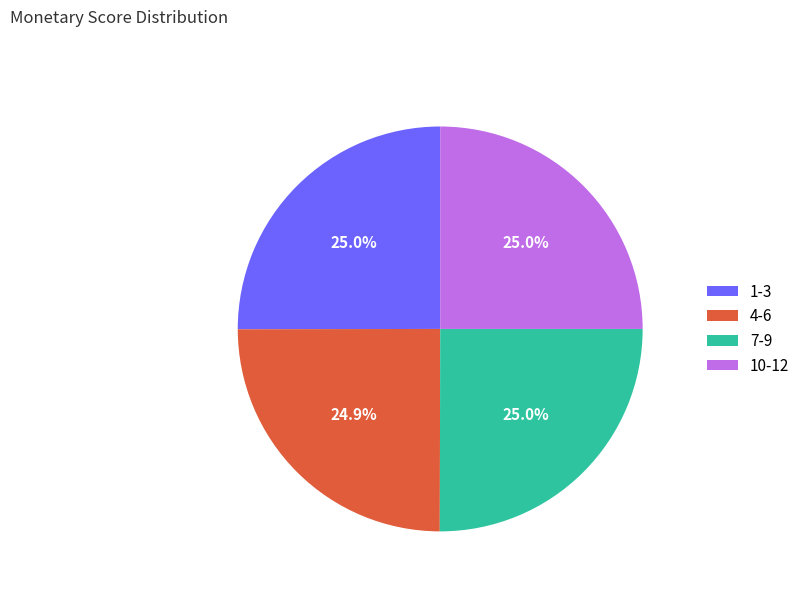

What is the ratio of the value at 4-6 to the value at 7-9?

1.0